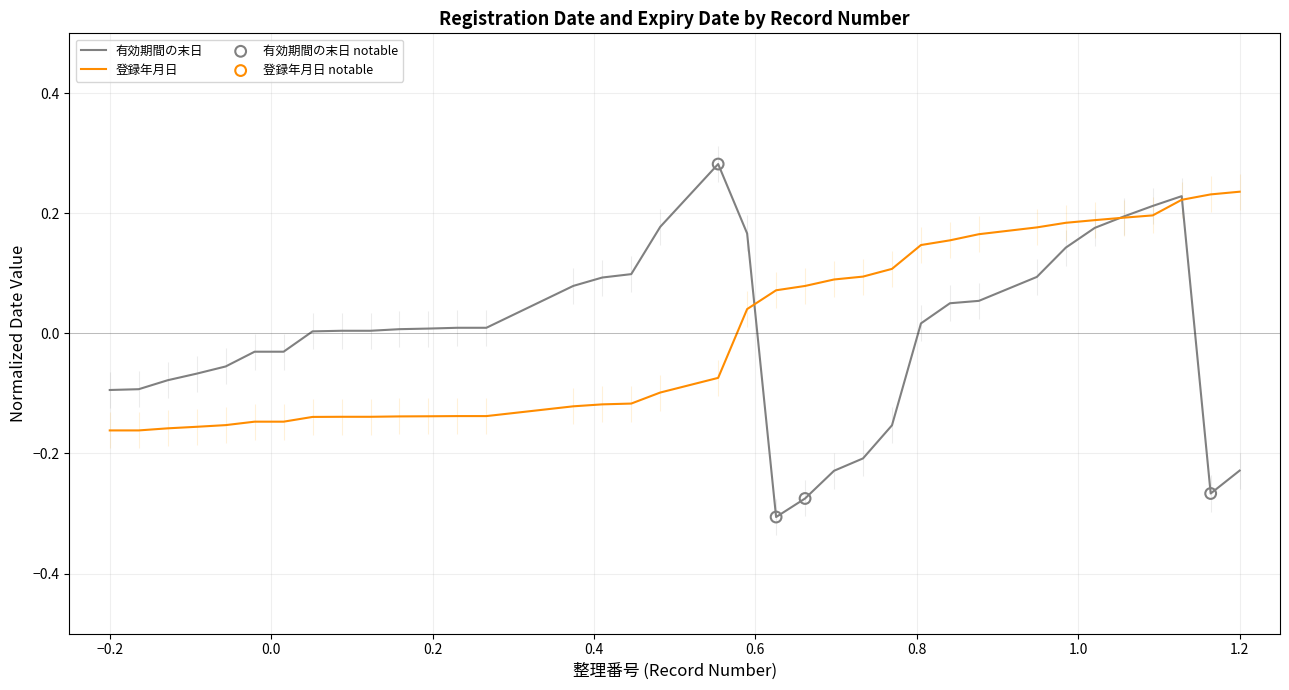

Which series has the largest Y range (max minus min)?

有効期間の末日